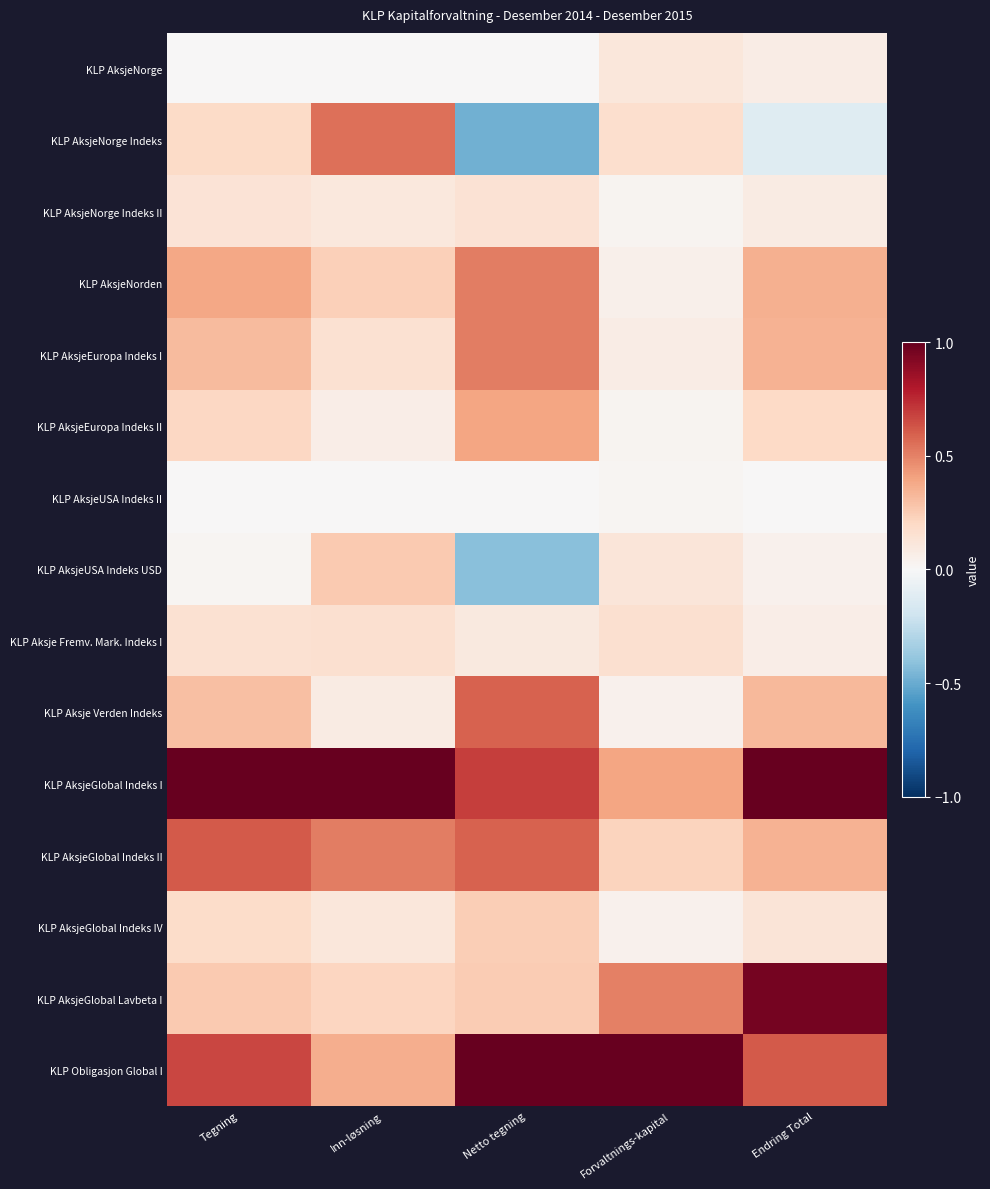

What is the smallest value displayed?

-0.5